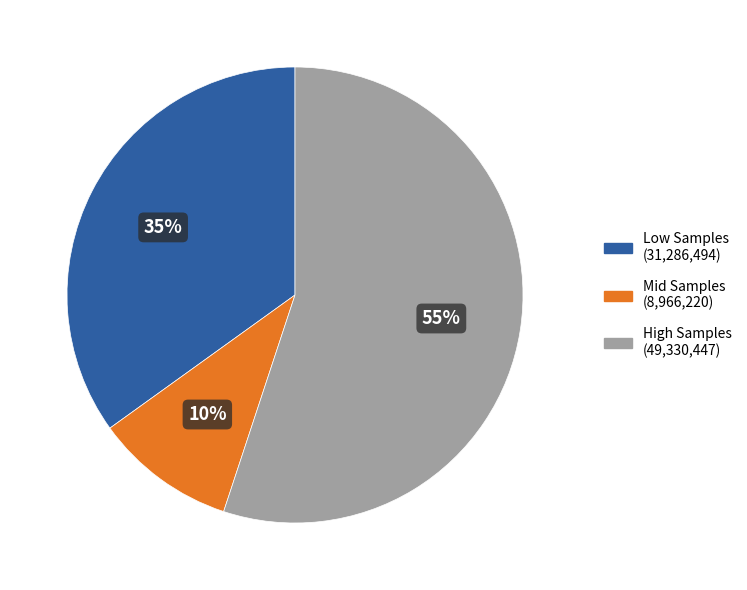

To the nearest percent, what is the difference between the largest and smallest slice percentages?

45%